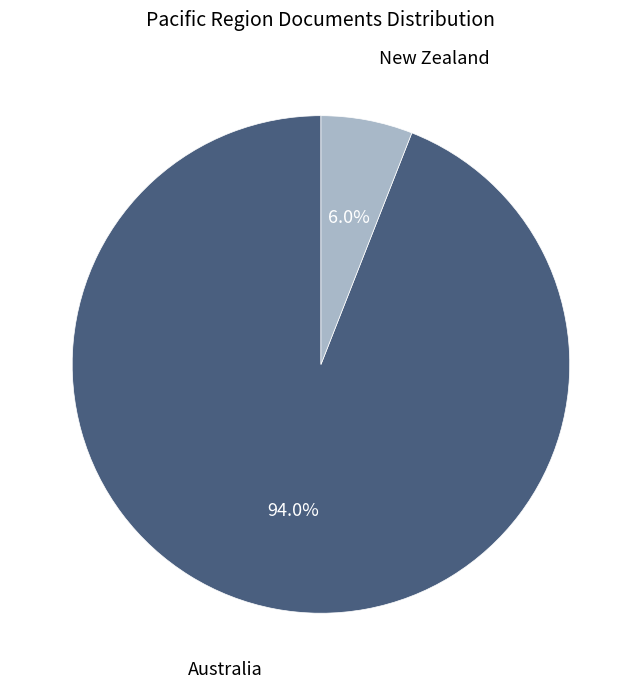

Is there any slice that represents more than half of the pie?

Yes